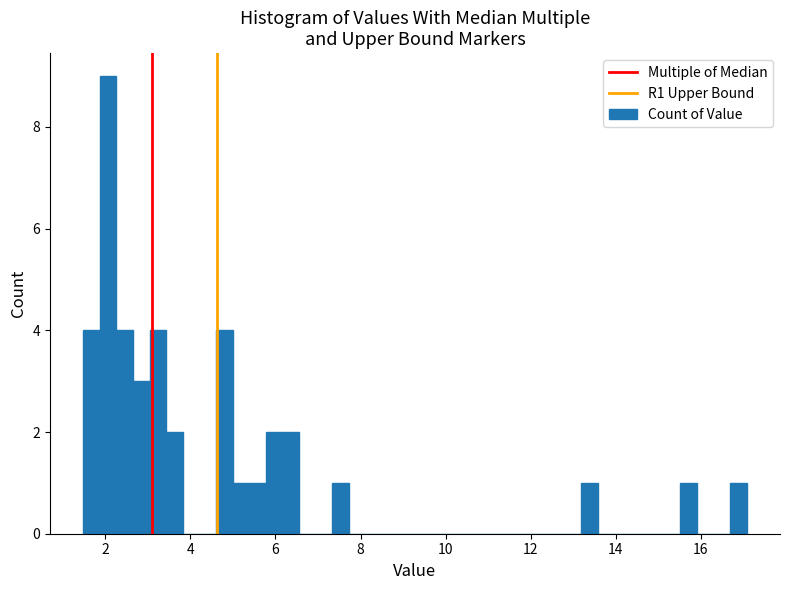

Around what value on the x-axis is the tallest bar? Give the approximate position of its centre, as read against the axis.

2.0